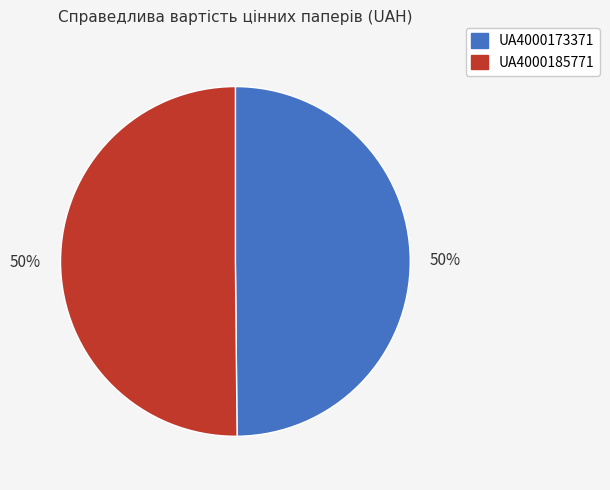

Is it true that UA4000173371 is 50% of the pie?

True